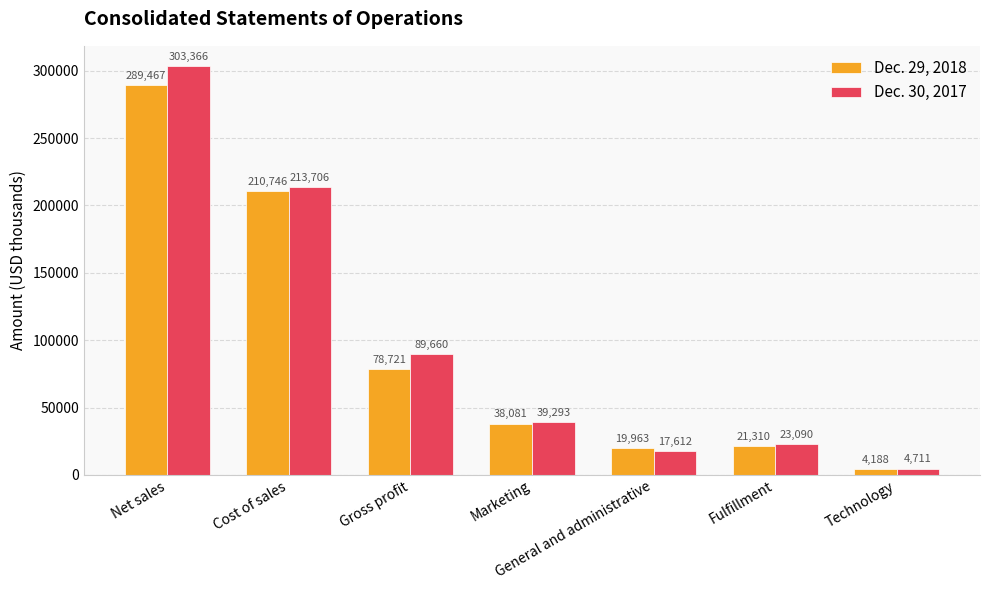

What is the difference between the maximum and second lowest values in the Dec. 29, 2018 series?

269504